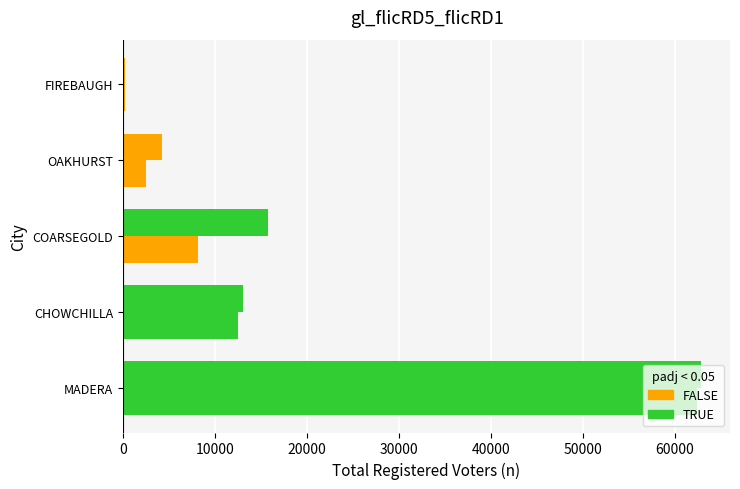

Is it true that n_in_city equals 17688 at CHOWCHILLA?

False